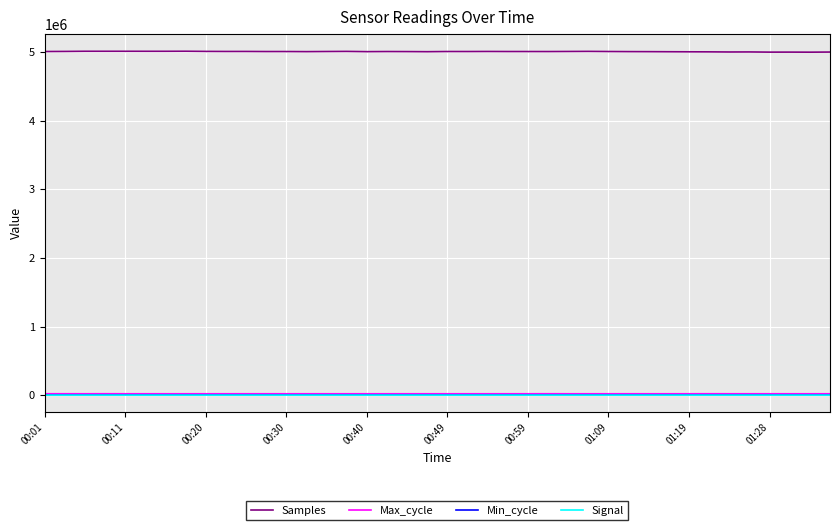

What is the greatest value displayed?

5013295